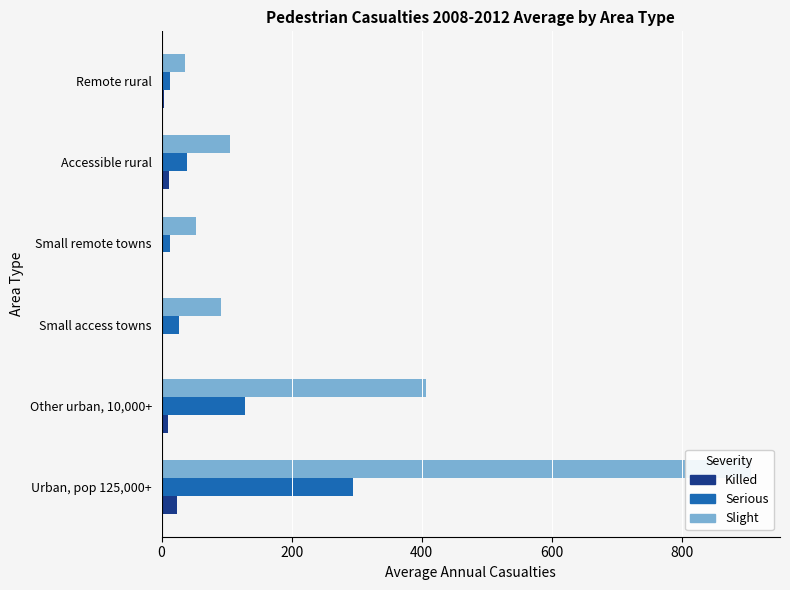

Rank the series by their maximum value, from highest to lowest.

Slight, Serious, Killed